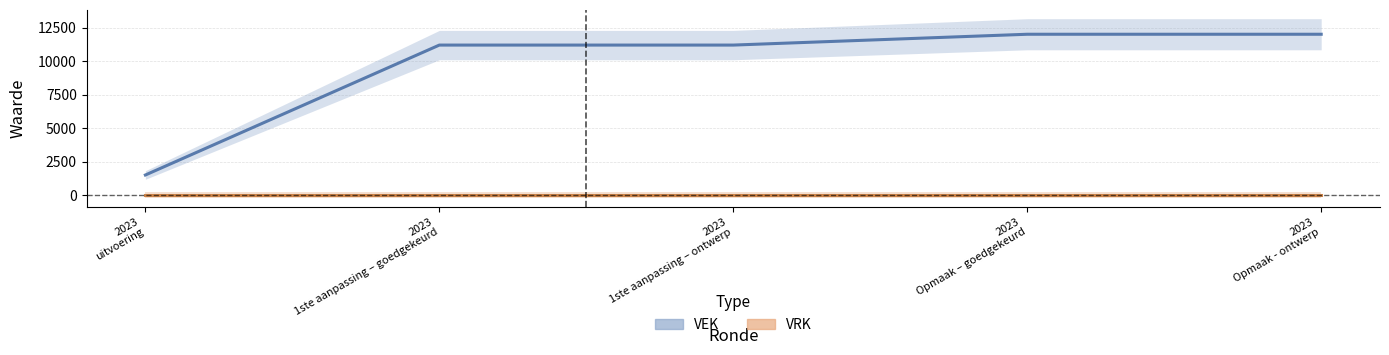

True or false: VEK and VRK intersect in this chart.

False